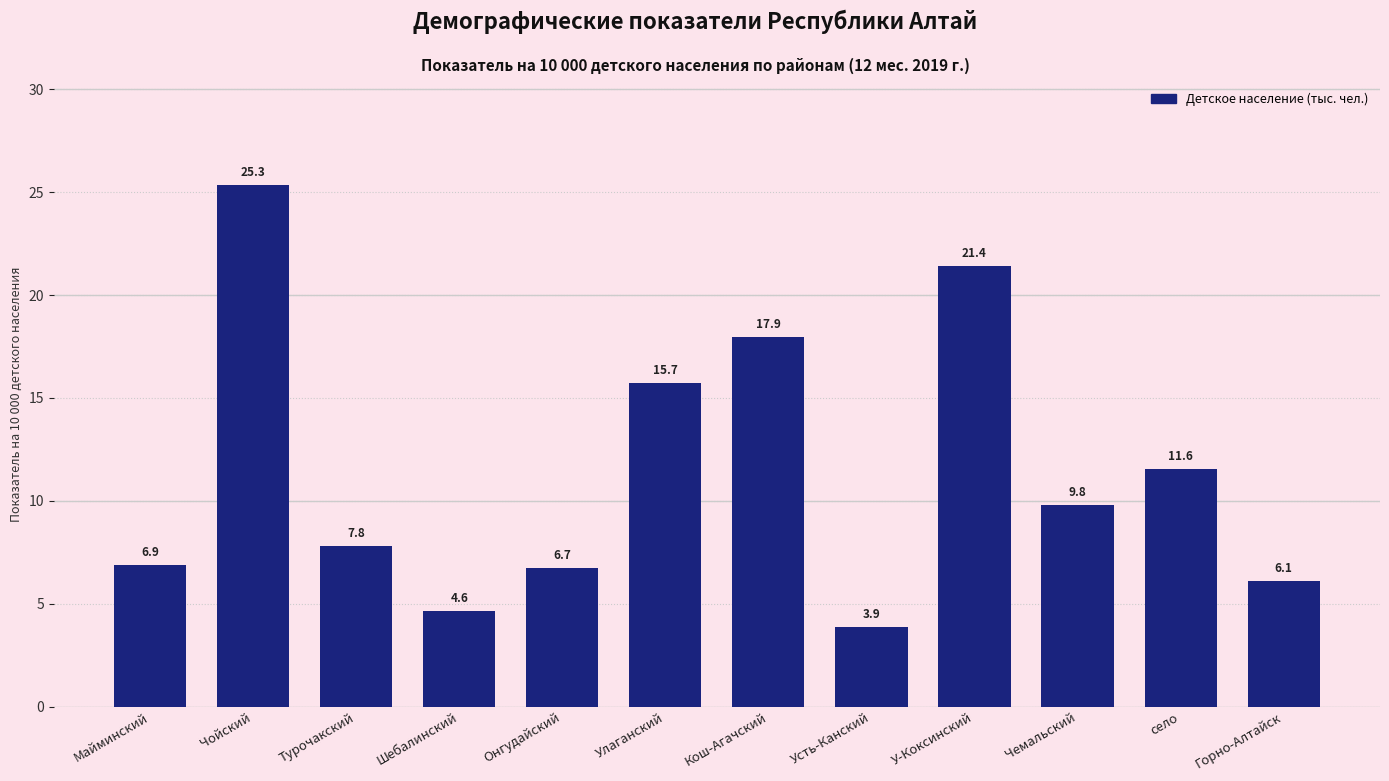

Reading right to left, extract all data points from this chart.

Горно-Алтайск=6.1	село=11.6	Чемальский=9.8	У-Коксинский=21.4	Усть-Канский=3.9	Кош-Агачский=17.9	Улаганский=15.7	Онгудайский=6.7	Шебалинский=4.6	Турочакский=7.8	Чойский=25.3	Майминский=6.9